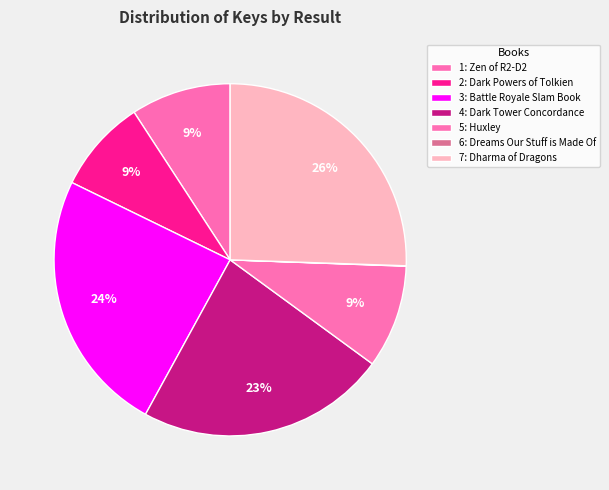

Which slice is the largest?

7: Dharma of Dragons